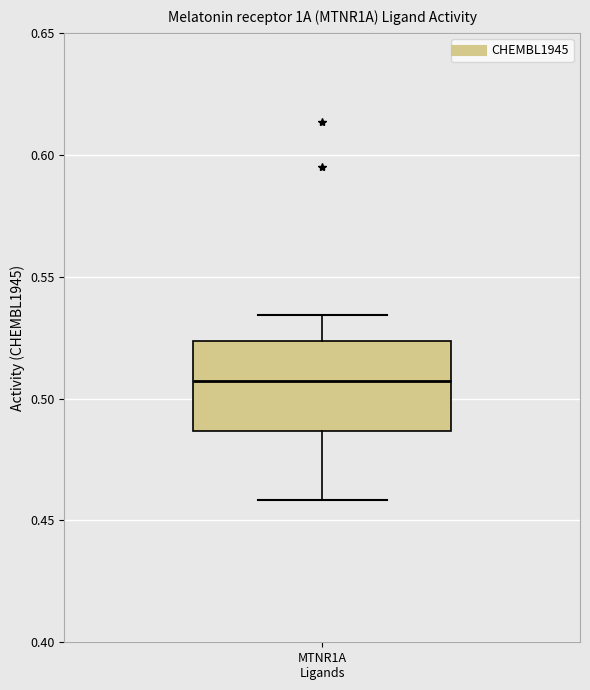

Transcribe this box plot: give where the median line is, the range the box spans, and where the two whiskers end, as read against the y-axis. The values are not printed on the chart, so give them approximately, as read against the axis.

median 0.505, box 0.485 to 0.525, whiskers 0.460 to 0.535